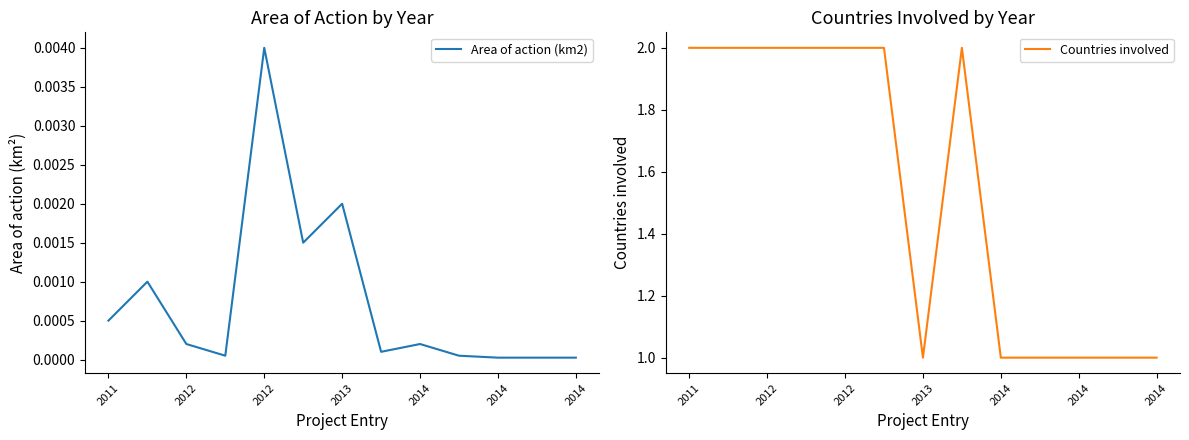

True or false: Countries involved and Area of action (km2) intersect in this chart.

False